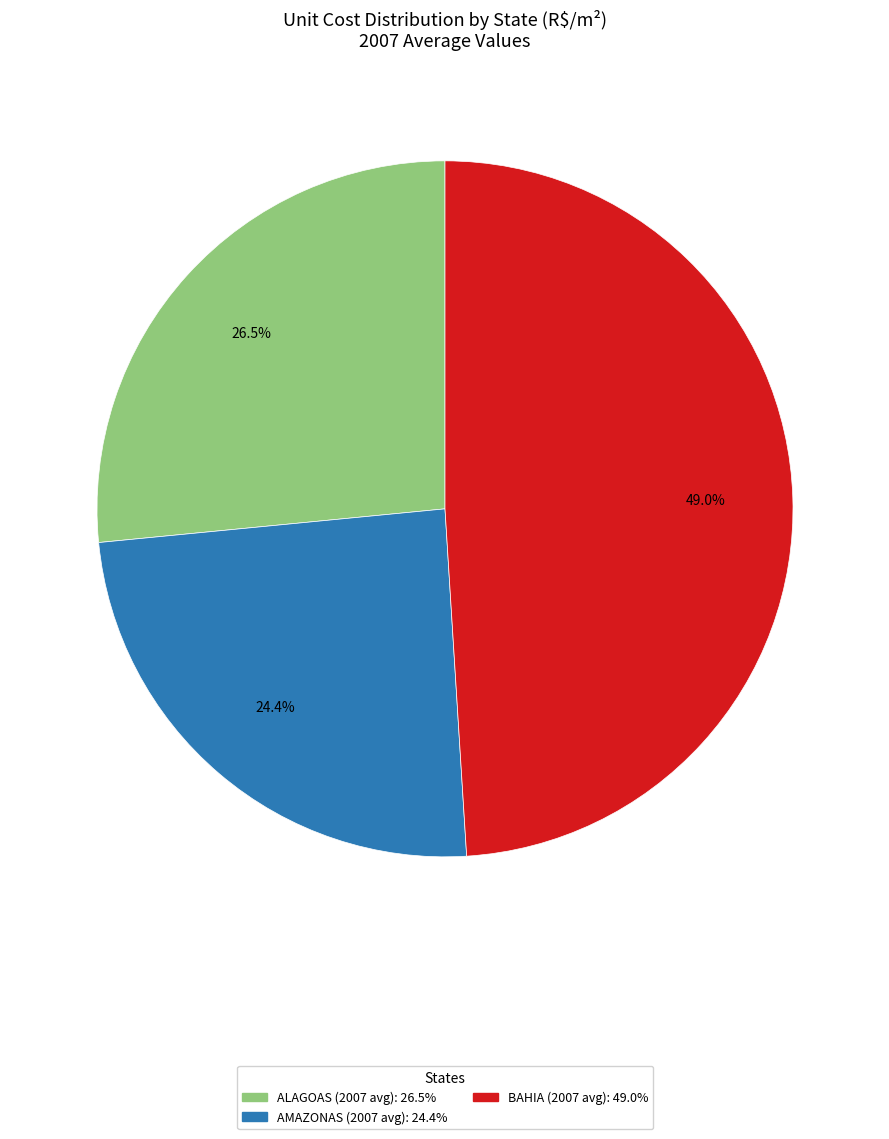

Is there a majority slice in this chart?

No